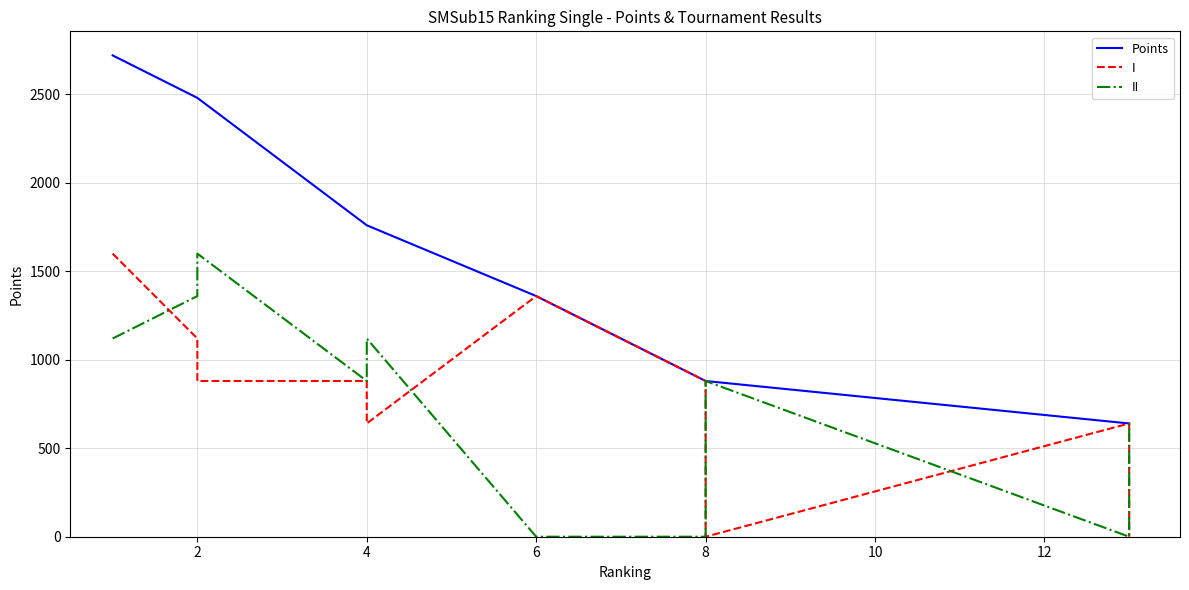

The Points series shows 395 at 13. True or false?

False